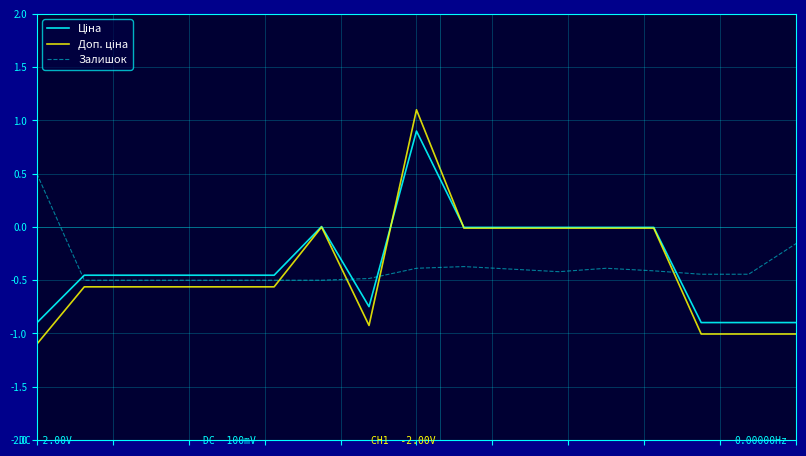

What is the minimum value shown in the chart?

-1.1